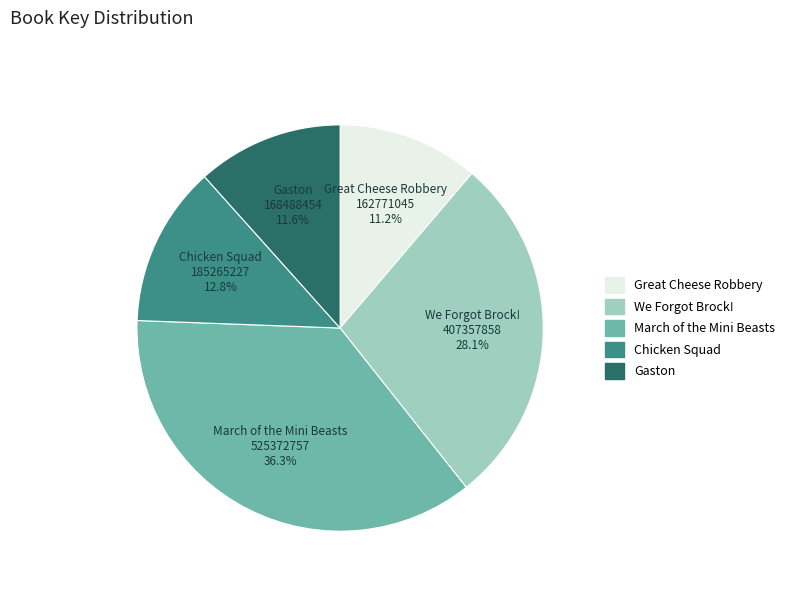

What is the ratio of the value at Gaston to the value at We Forgot Brock!?

0.4